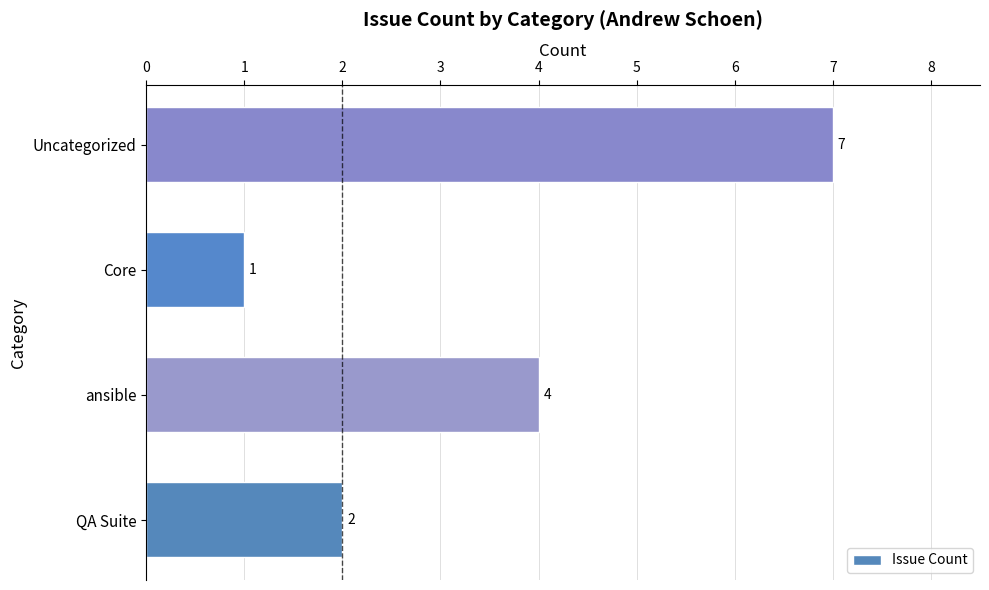

Which label corresponds to the largest value in the chart?

Uncategorized